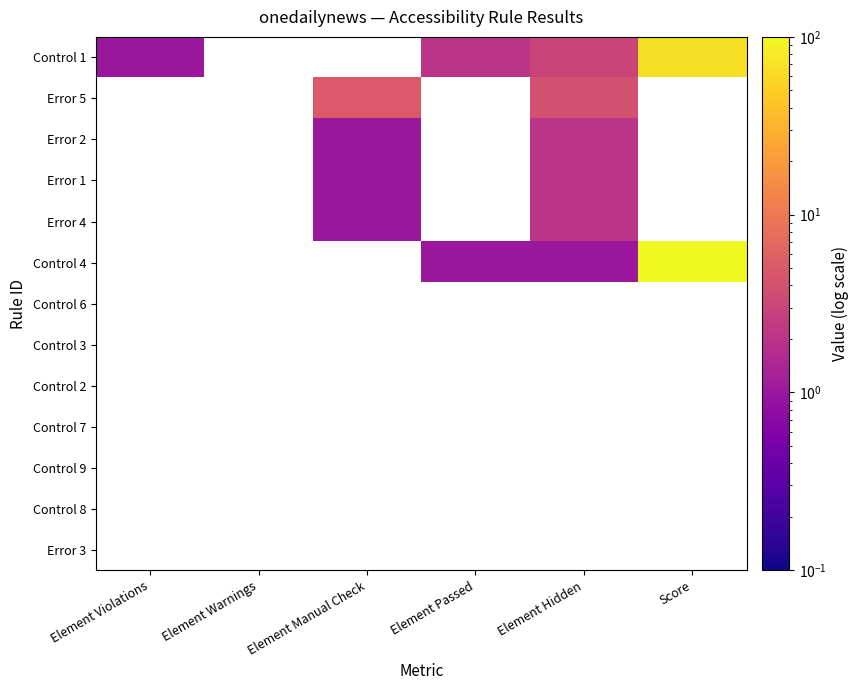

What is the sum of the Control 4 values at Element Passed and Element Hidden?

2.0